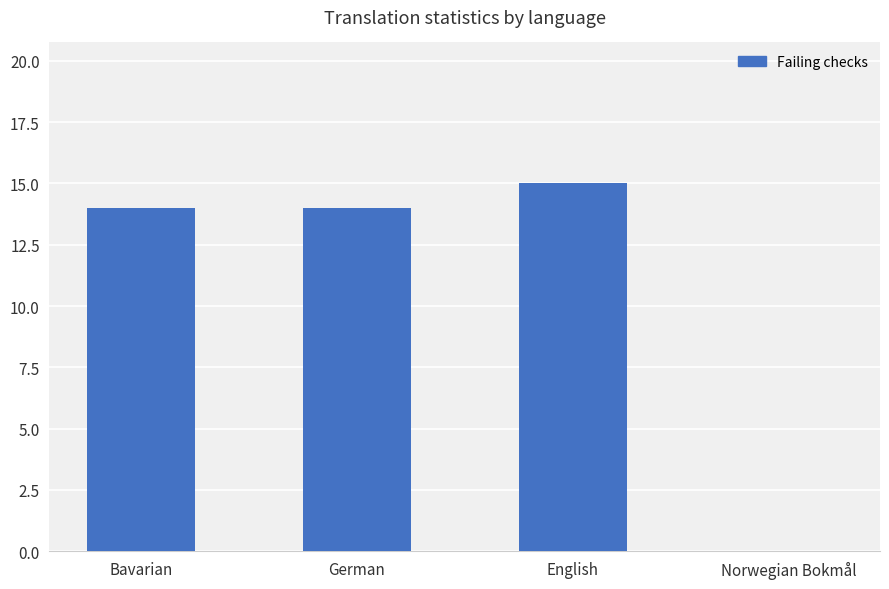

What is the sum of the values at English and German?

29